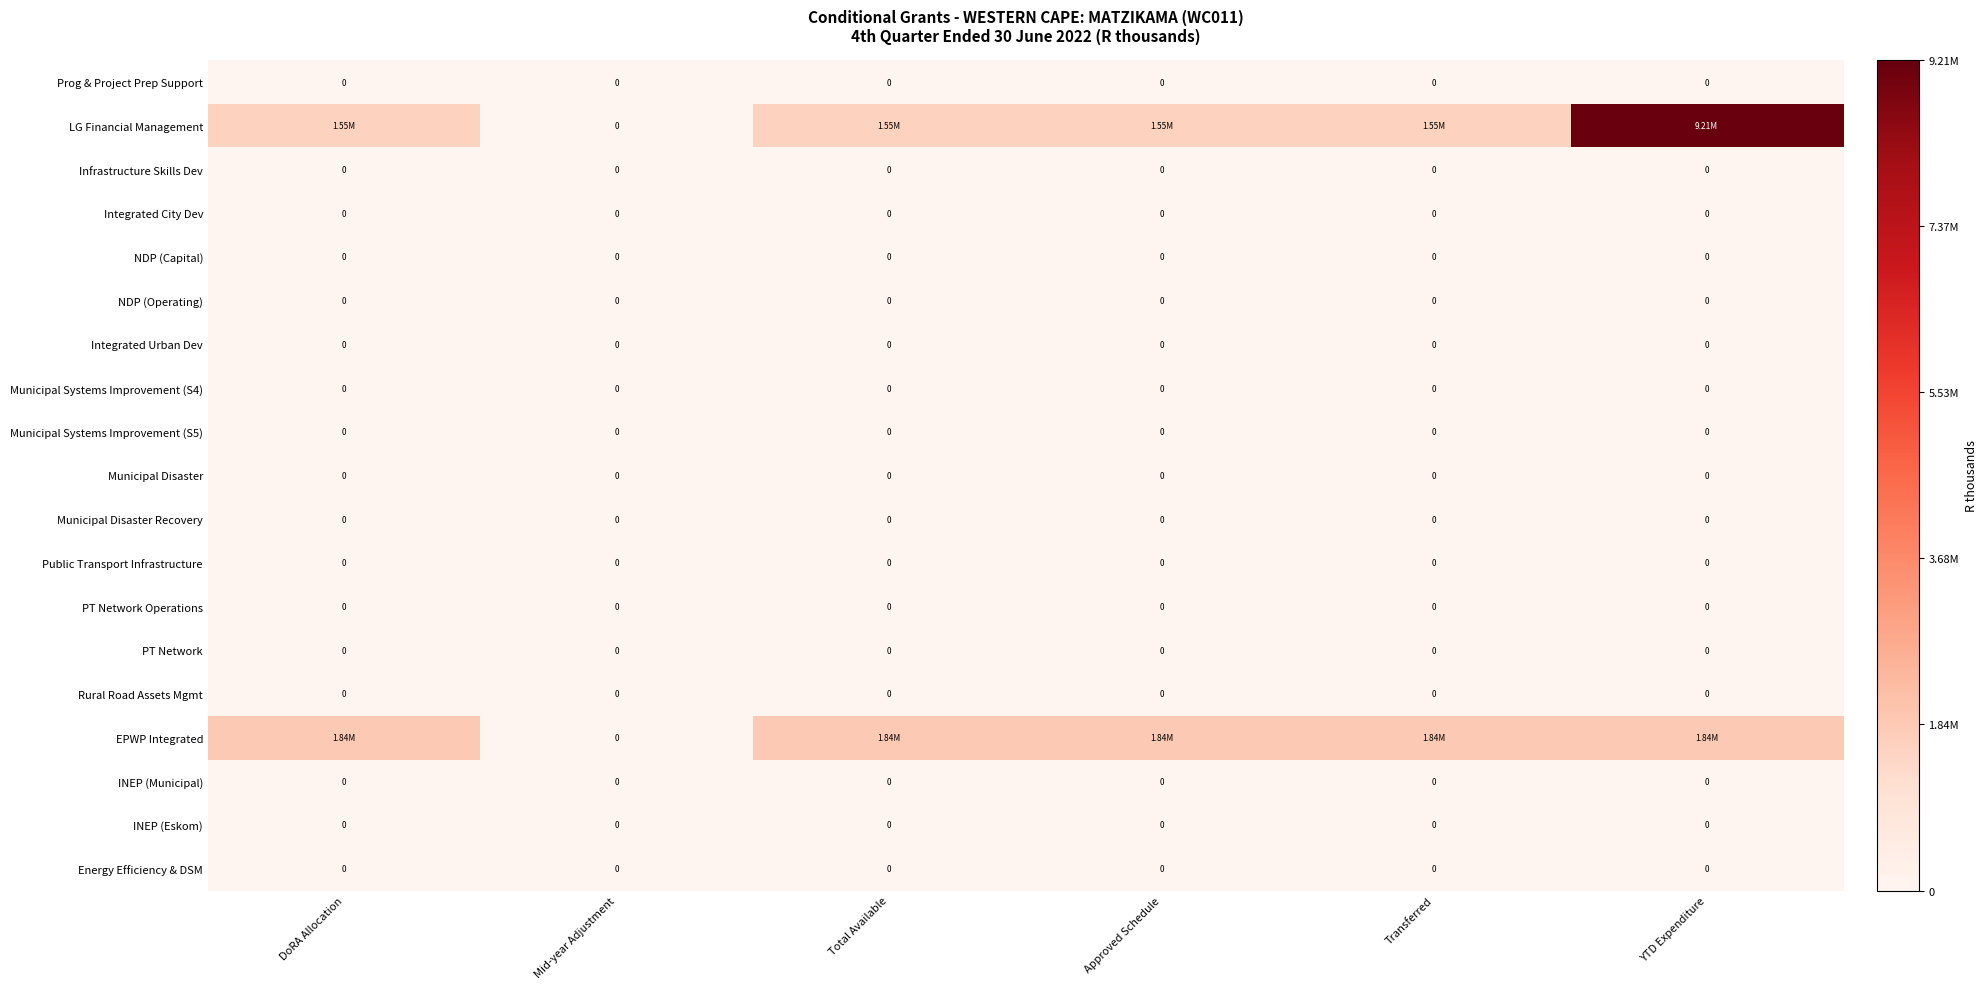

Rank the categories by PT Network value from lowest to highest.

DoRA Allocation, Mid-year Adjustment, Total Available, Approved Schedule, Transferred, YTD Expenditure